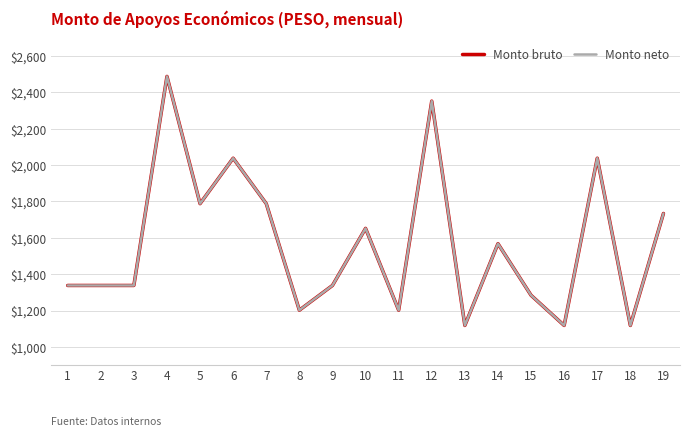

Does the chart display data point markers on the line(s)?

No